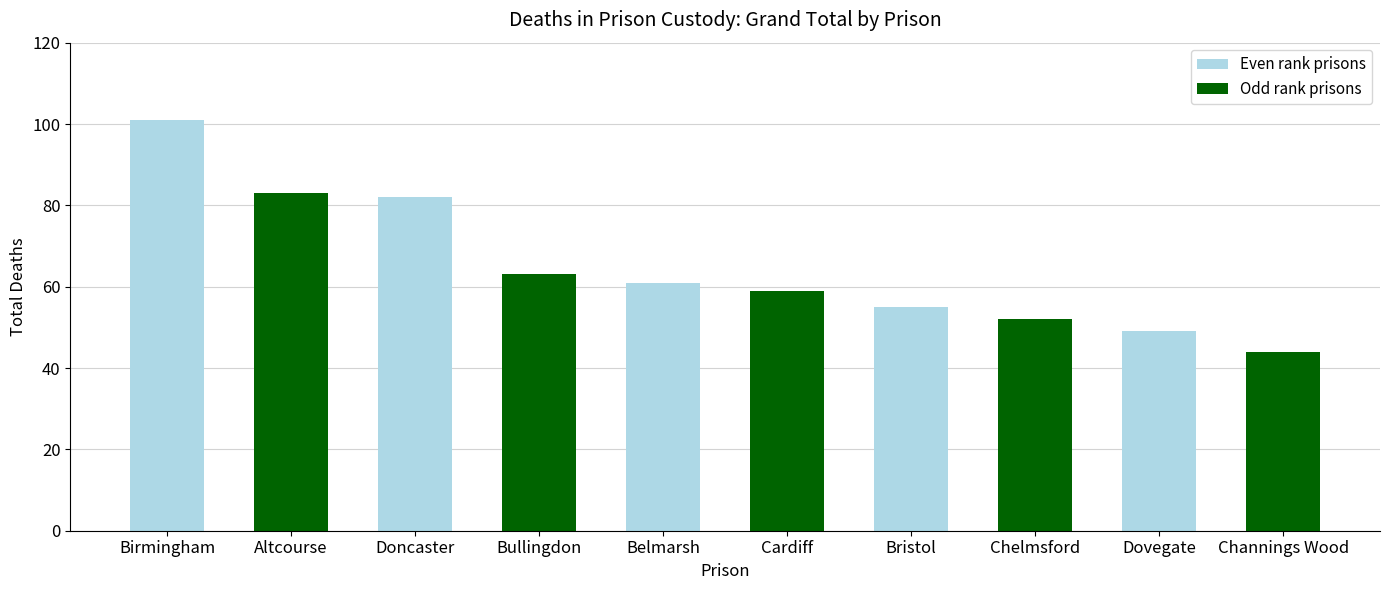

What is the label of the 9th bar from the left?

Dovegate